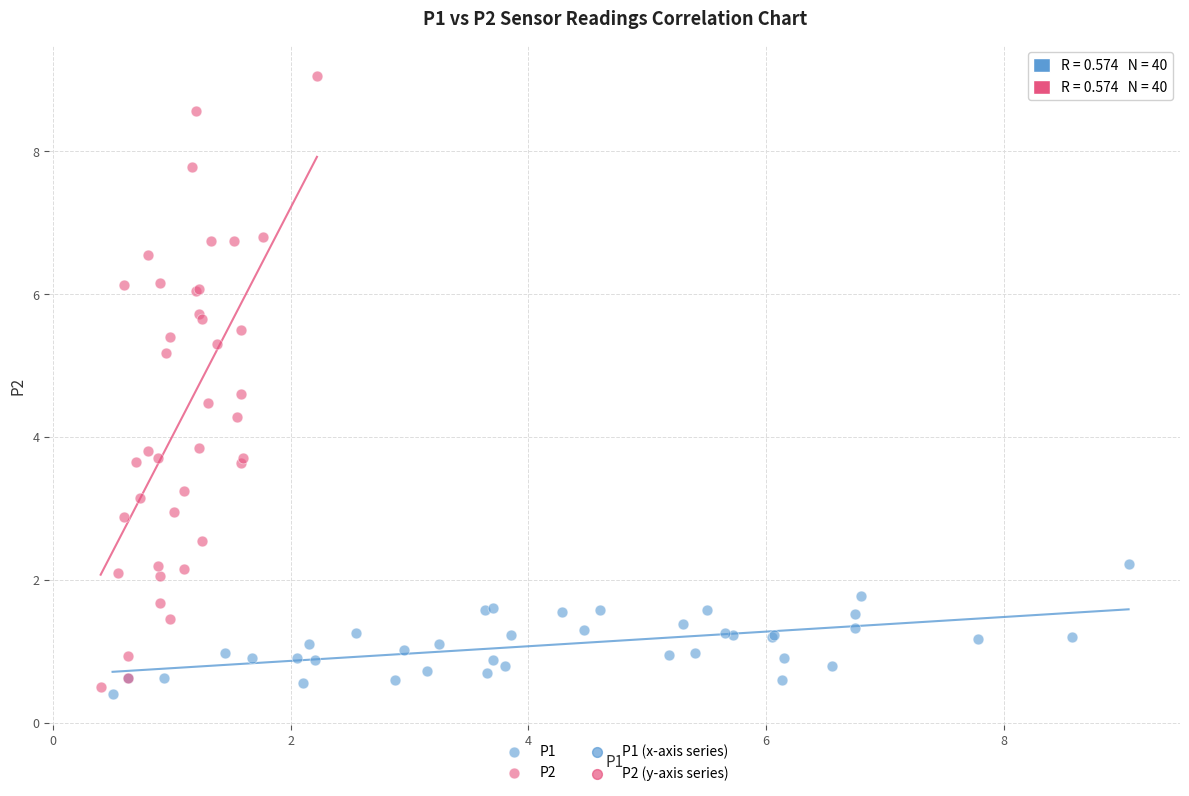

Which series contains the highest Y value?

P2